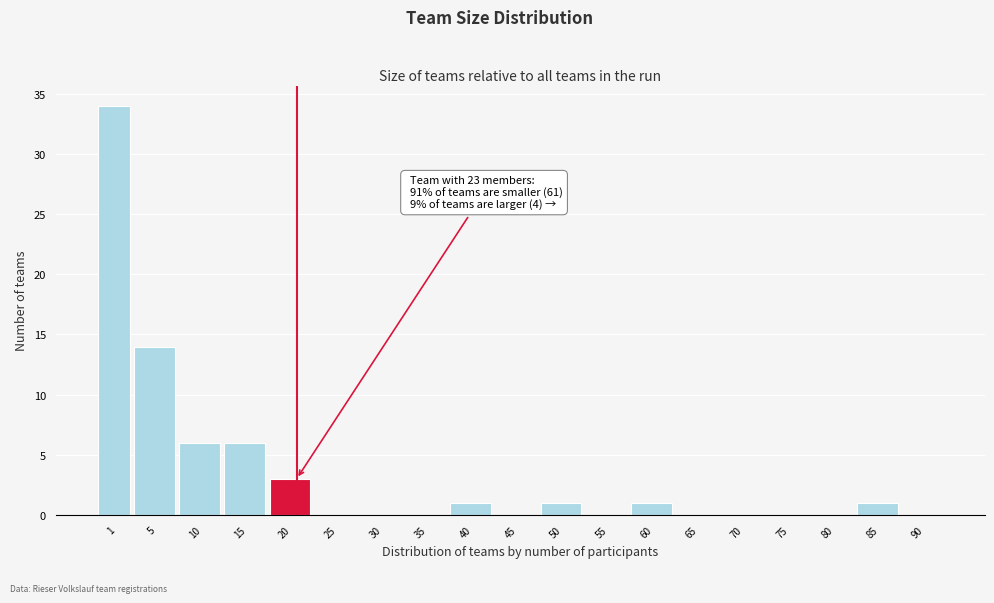

Reading left to right, transcribe all the data shown in this chart.

1=34	5=14	10=6	15=6	20=3	25=0	30=0	35=0	40=1	45=0	50=1	55=0	60=1	65=0	70=0	75=0	80=0	85=1	90=0